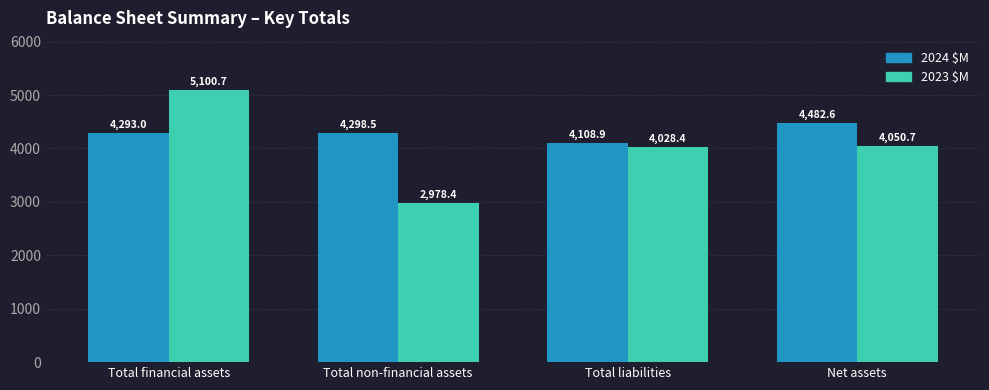

What is the smallest value displayed?

2978.4